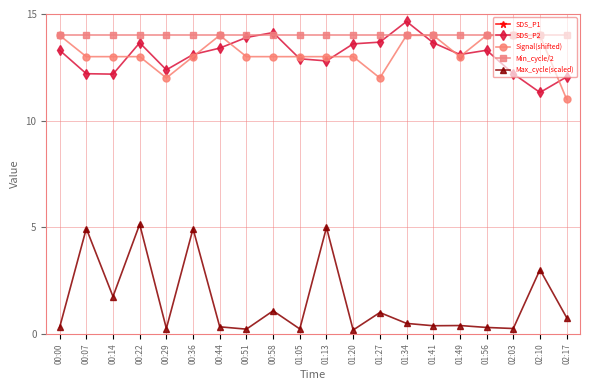

Which series has the largest total across all categories?

SDS_P1